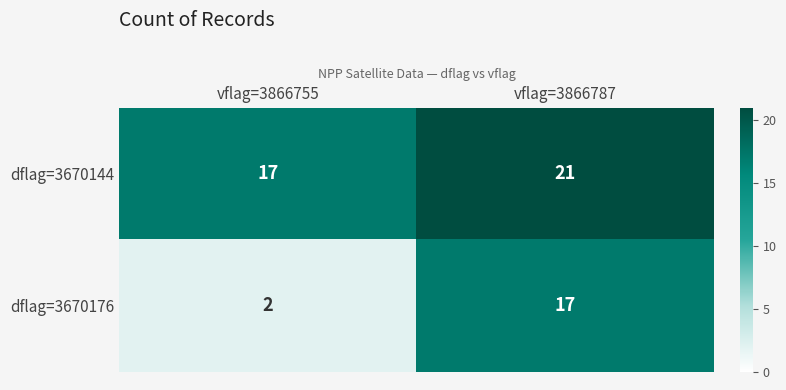

Which series has the largest total across all categories?

dflag=3670144